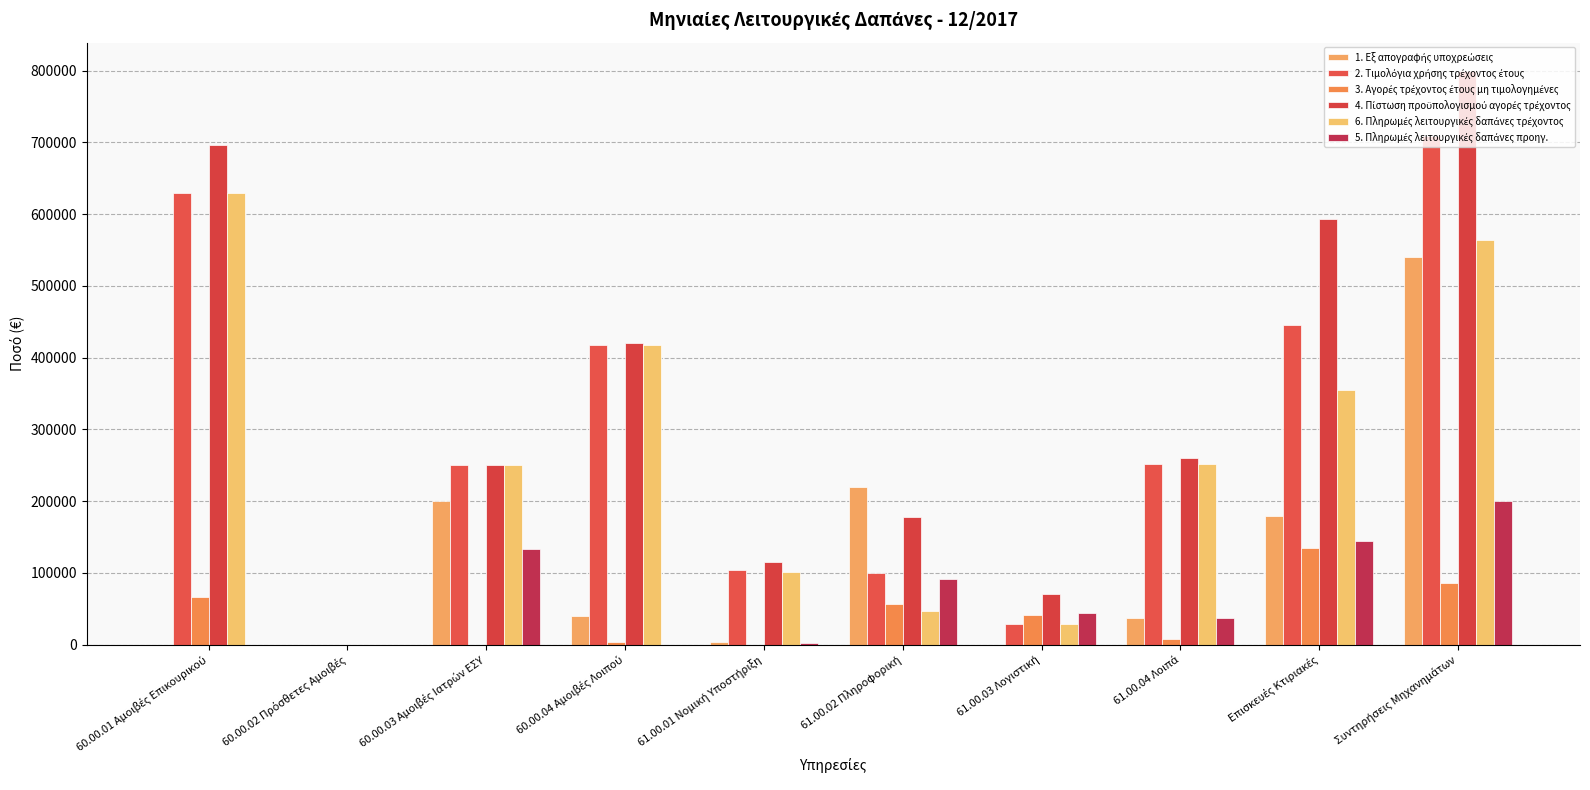

How many groups of bars are there?

10